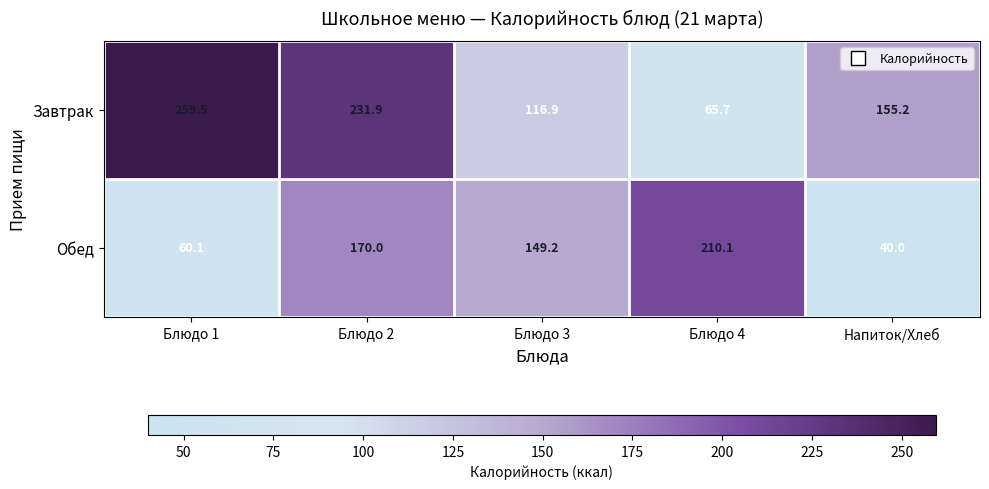

Which series changed the most between Блюдо 1 and Напиток/Хлеб?

Завтрак